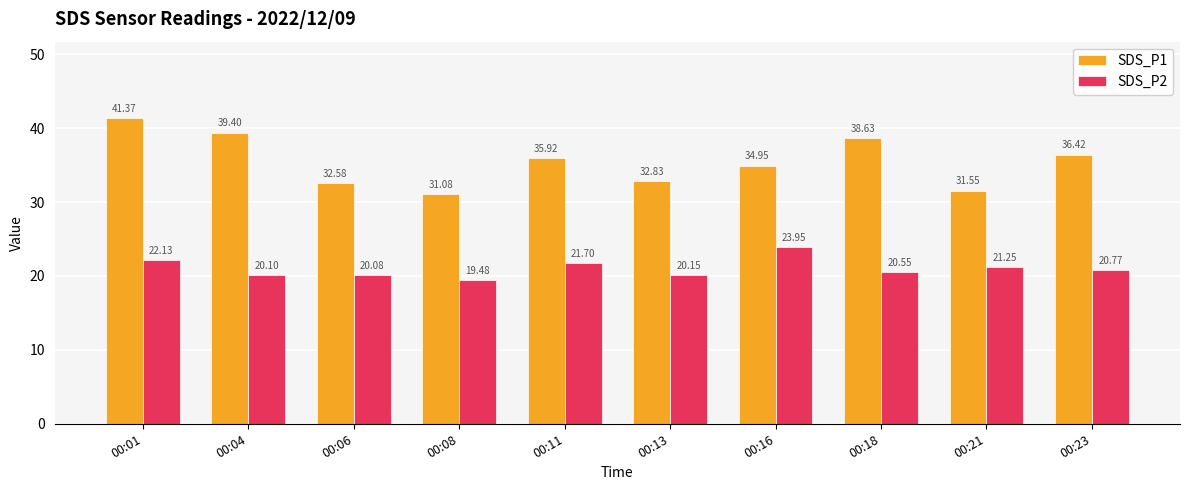

What is the difference between the maximum and minimum values in the SDS_P2 series?

4.5